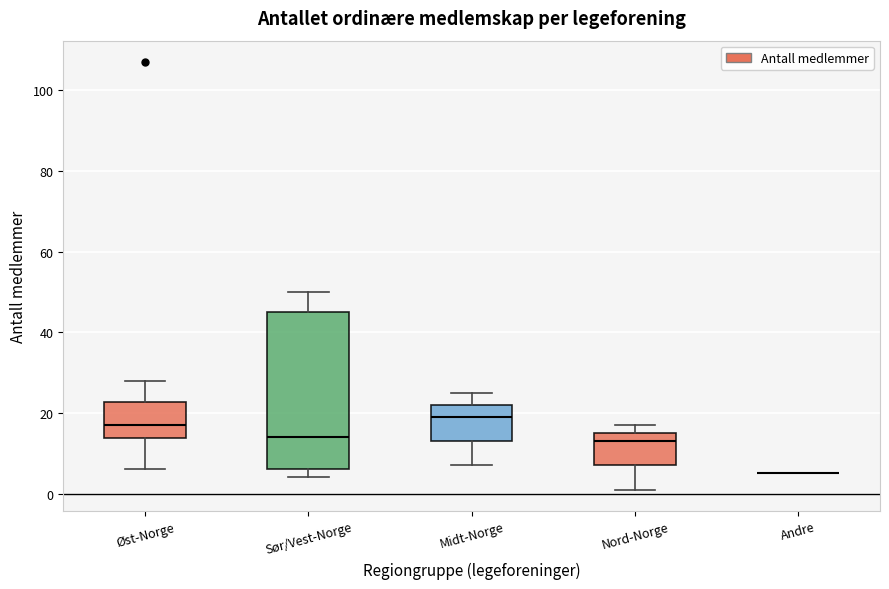

Where does the median line of the box for Nord-Norge sit on the y-axis? The values are not printed on the chart, so give them approximately, as read against the axis.

14